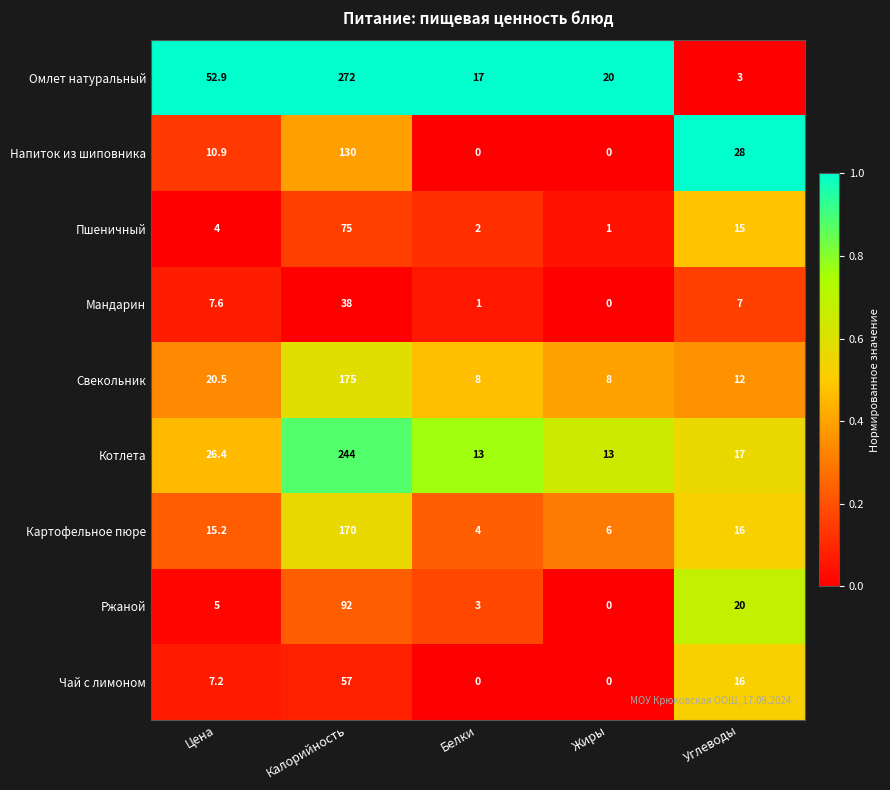

Which category has the highest value across all series?

Калорийность